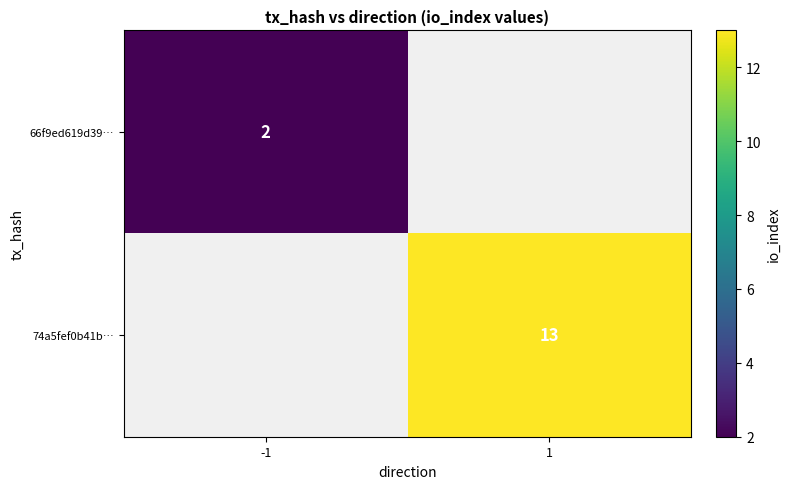

True or false: 66f9ed619d39… has a value of 2 at -1.

True